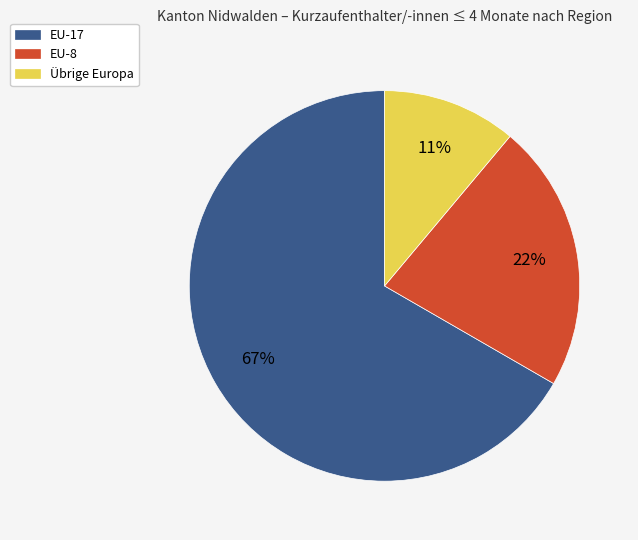

Is there any slice that represents more than half of the pie?

Yes